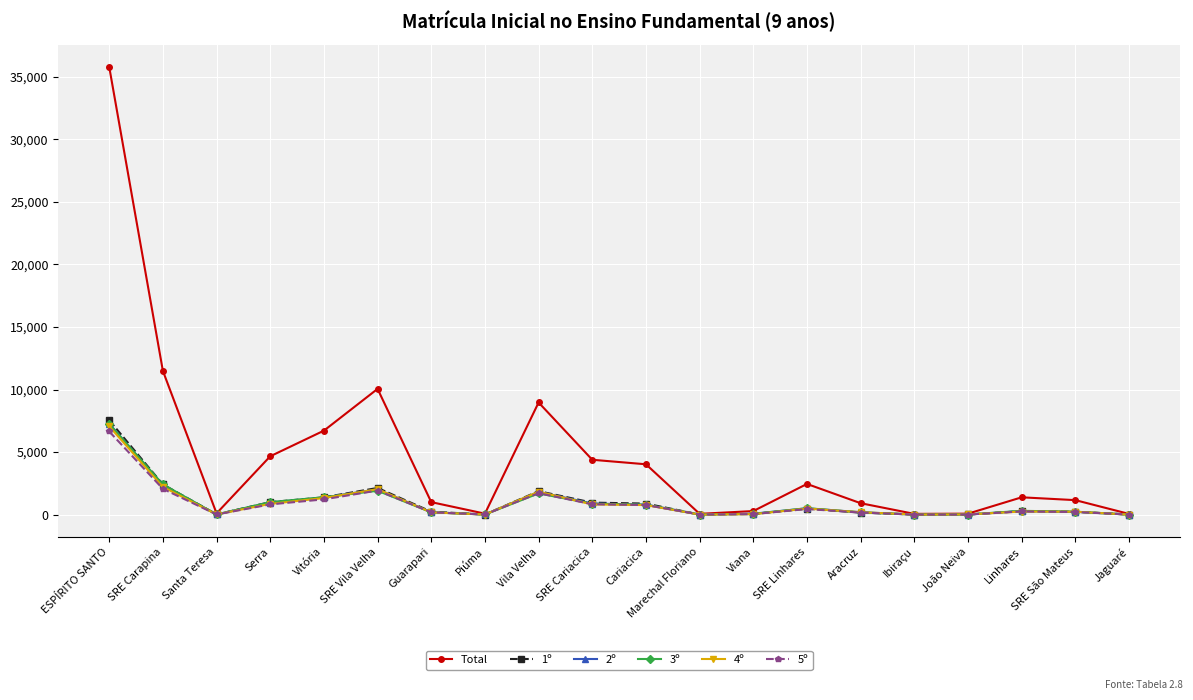

Between which two adjacent categories do 3º and 2º first intersect?

ESPÍRITO SANTO and SRE Carapina